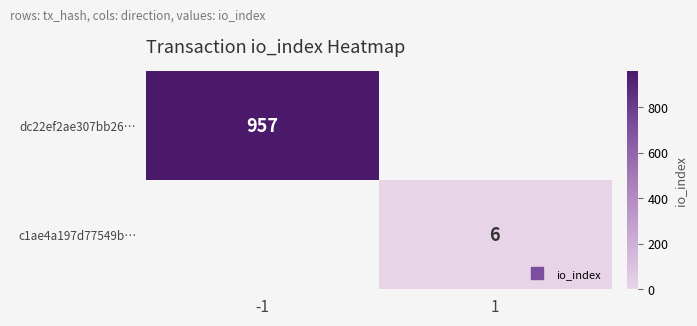

At which label does c1ae4a197d77549b… reach its peak?

-1